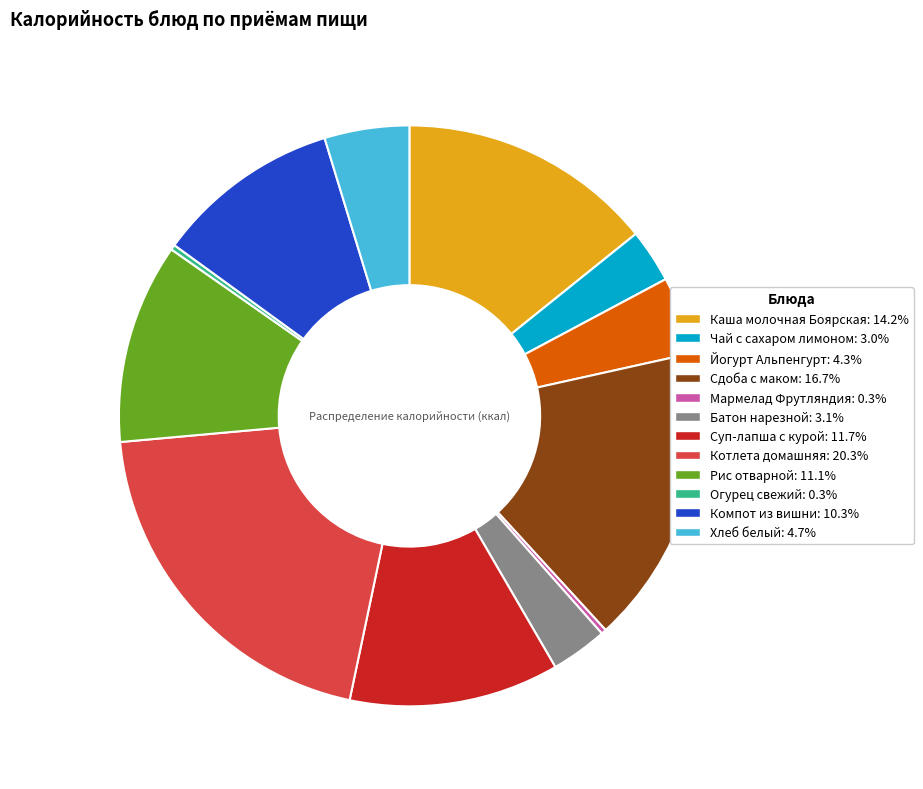

Is it true that Котлета домашняя is 10% of the pie?

False